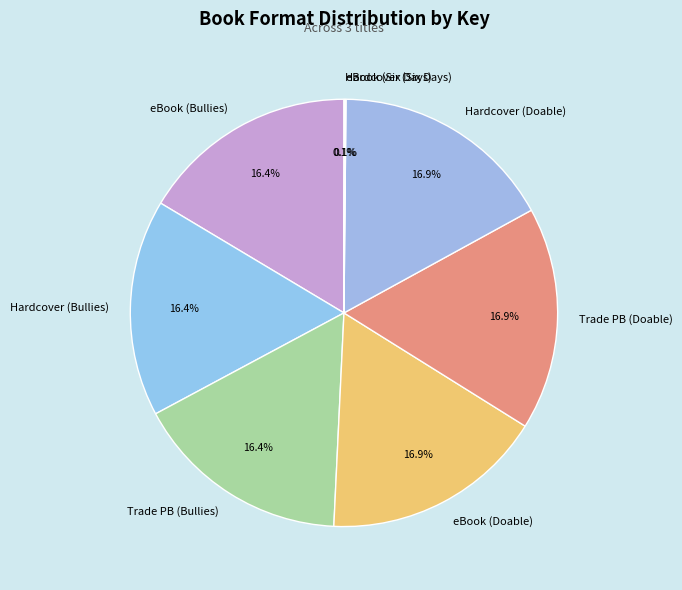

Does Trade PB (Doable) account for over 50% of the chart?

No